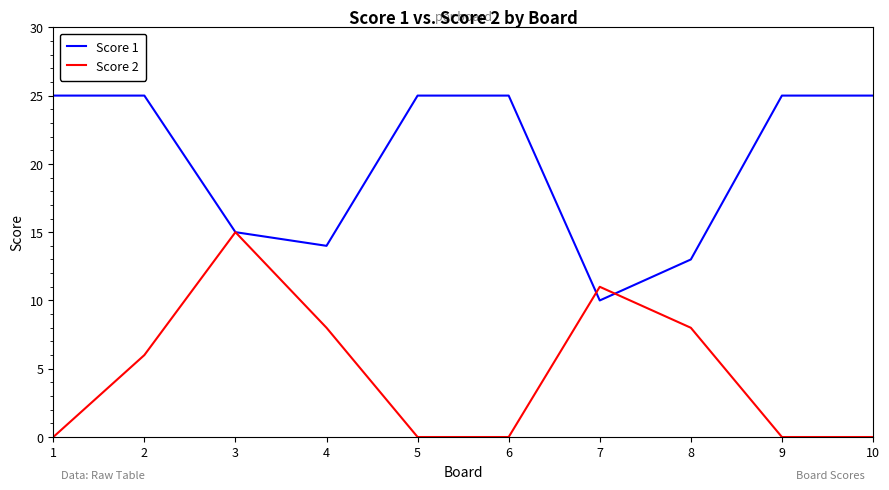

Reading right to left, what are all the values shown in this chart?

Score 1: 25	25	13	10	25	25	14	15	25	25
Score 2: 0	0	8	11	0	0	8	15	6	0